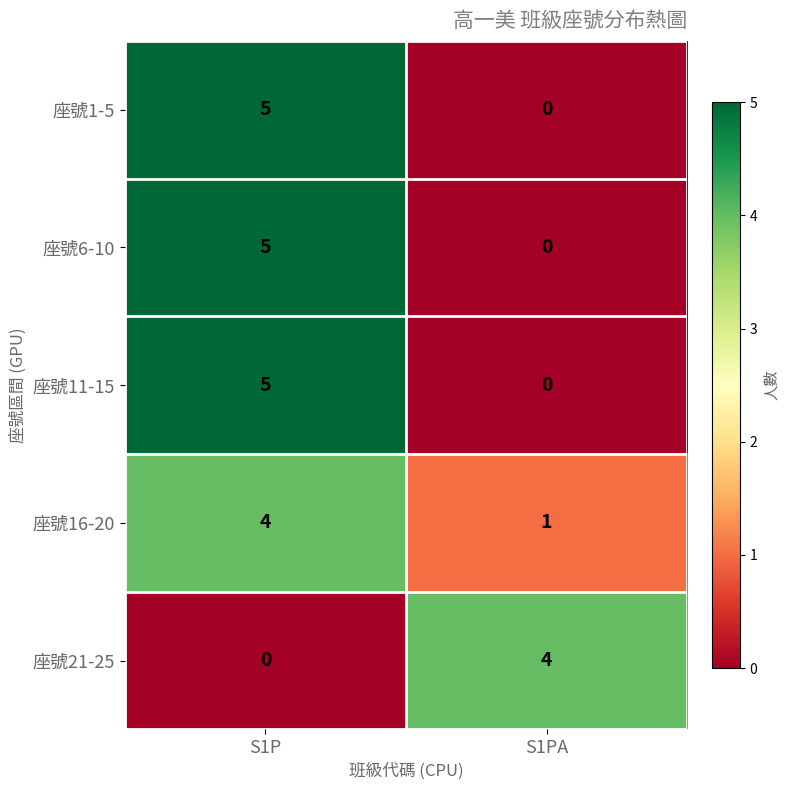

Reading left to right, list all the values displayed in this chart.

座號1-5: 5	0
座號6-10: 5	0
座號11-15: 5	0
座號16-20: 4	1
座號21-25: 0	4